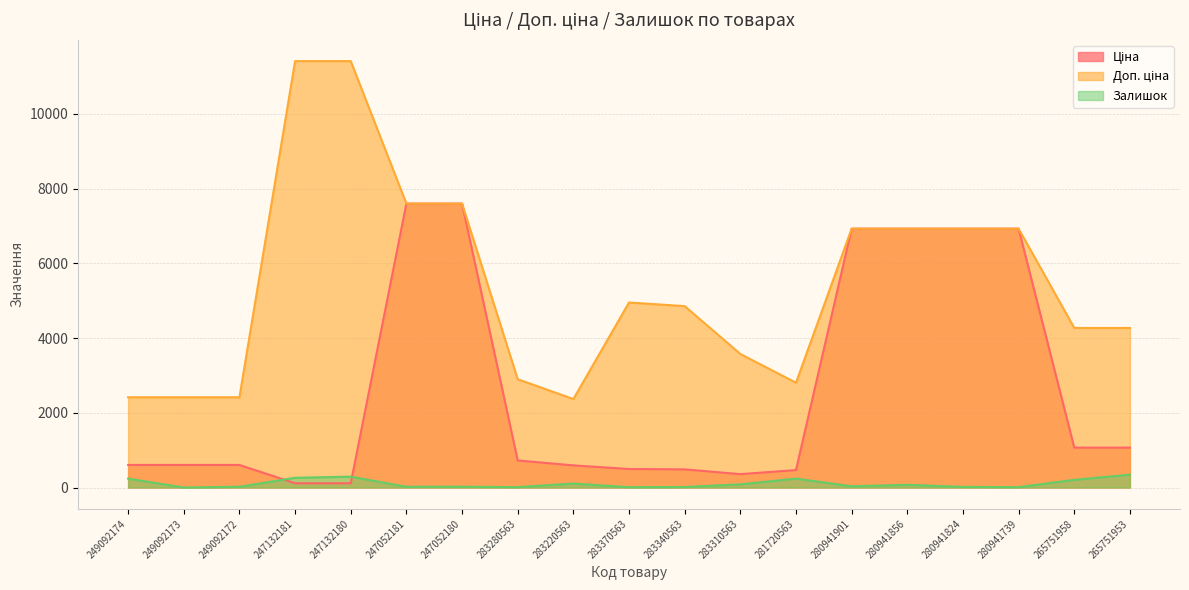

What is the maximum value for Залишок?

344.0